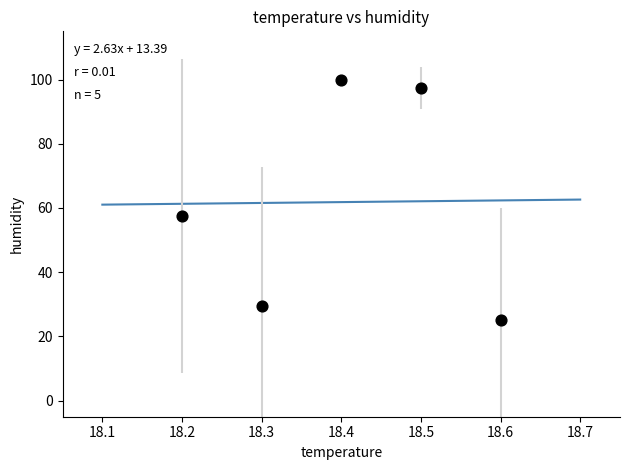

What Y value in the scatter plot is closest to 62?

57.5